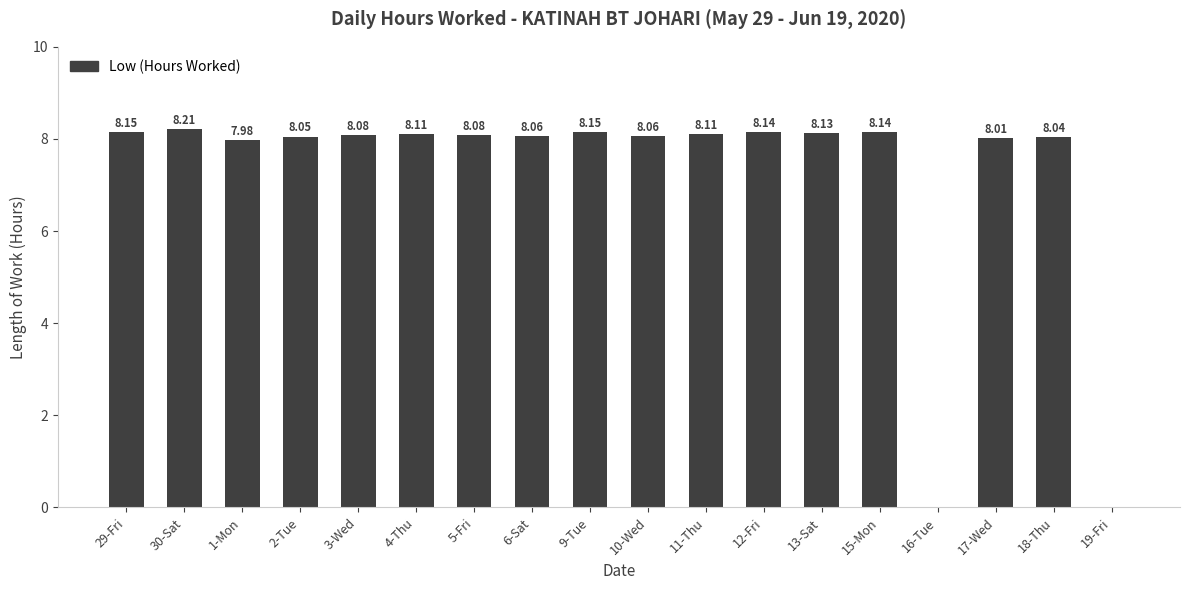

What is the sum of all values?

129.5